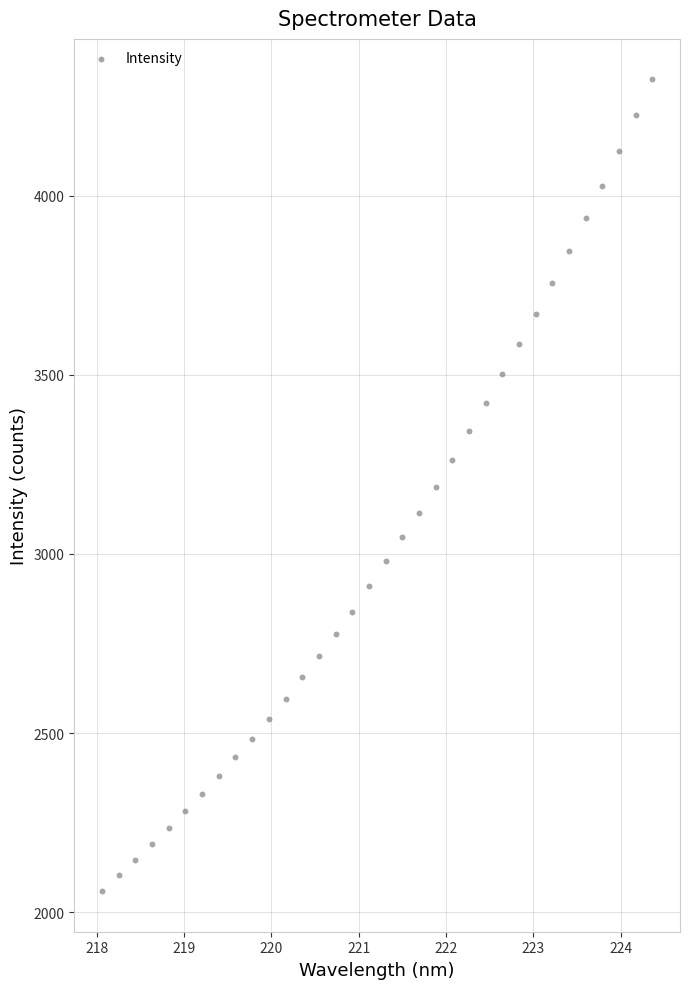

What is the range of X values (max minus min)?

6.3